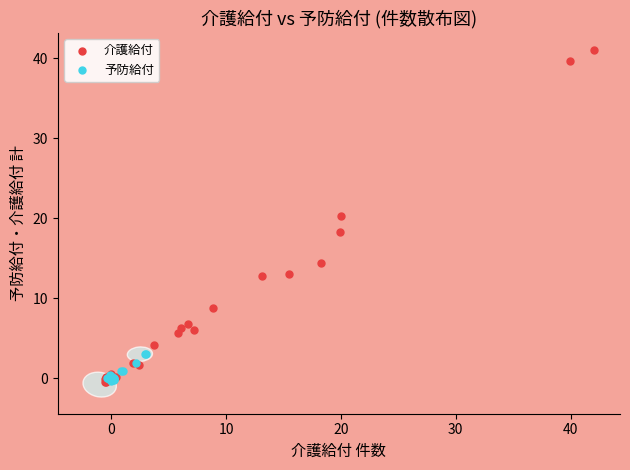

Which series contains the highest Y value?

介護給付